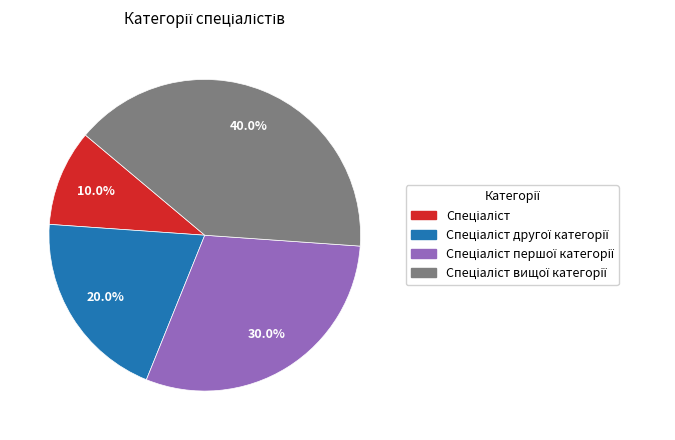

Does any single category account for the majority?

No